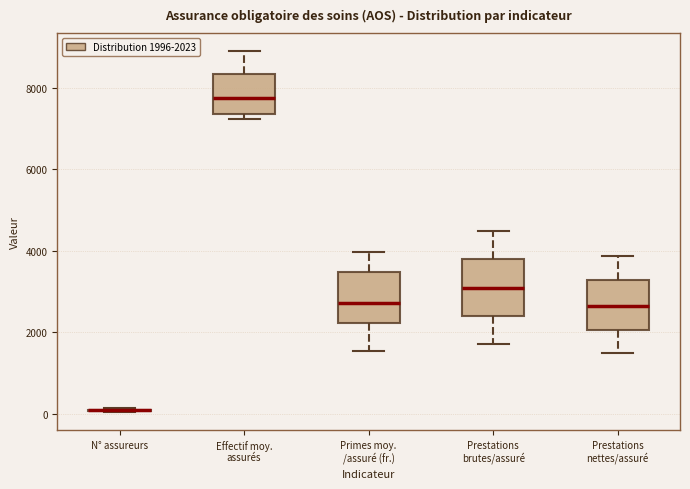

Where is the upper edge of the box for Effectif moy. assurés on the y-axis? The values are not printed on the chart, so give them approximately, as read against the axis.

8400